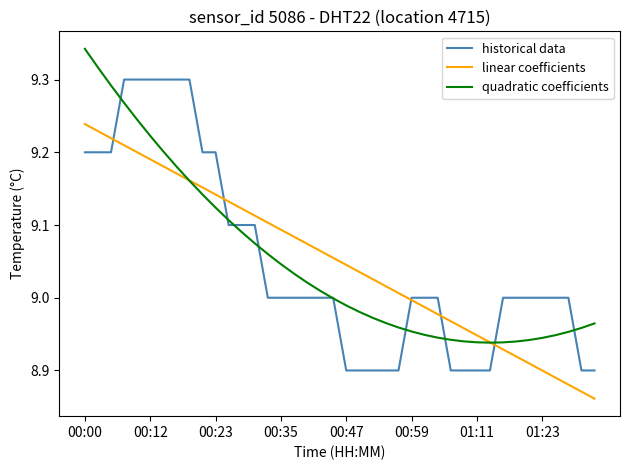

List the series in order of their peak value, lowest first.

linear coefficients, historical data, quadratic coefficients